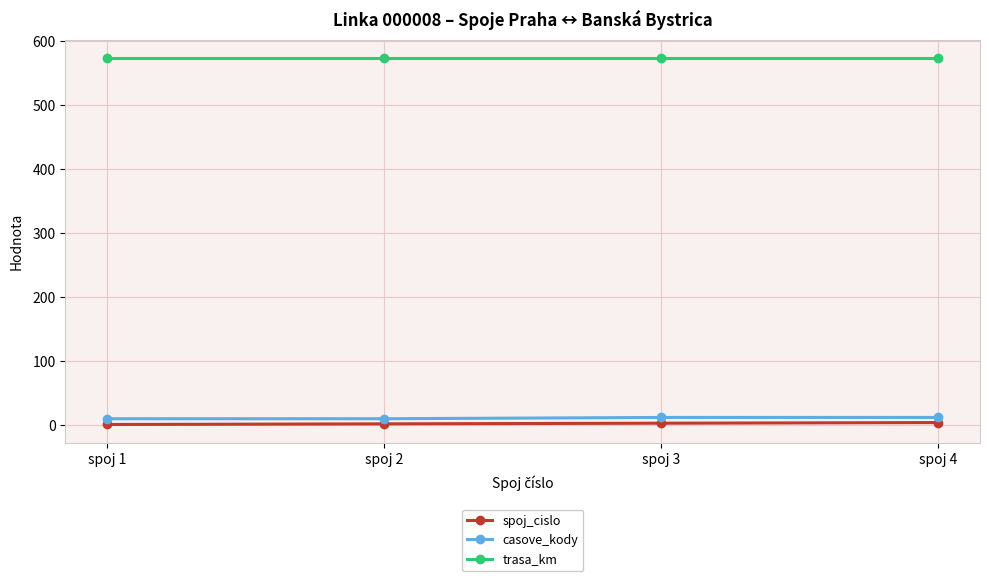

True or false: trasa_km and spoj_cislo intersect in this chart.

False